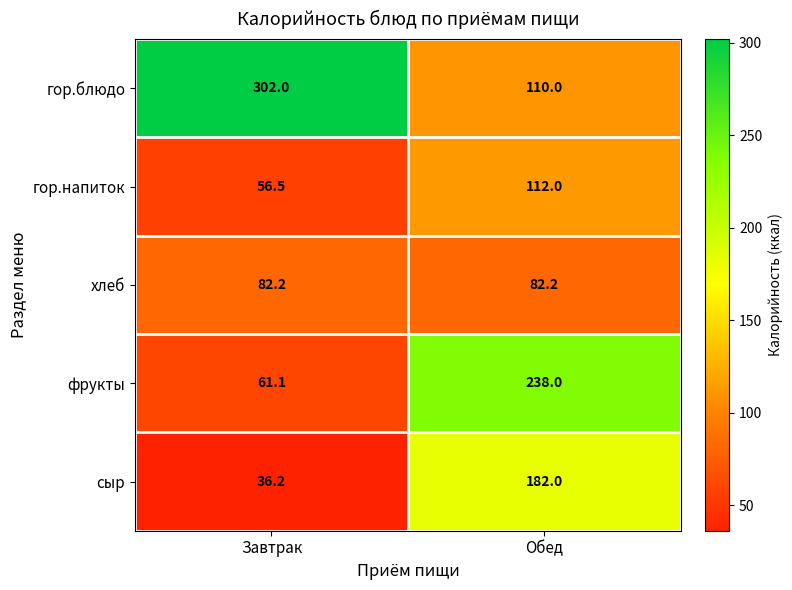

What is the sum of all гор.напиток values?

168.5